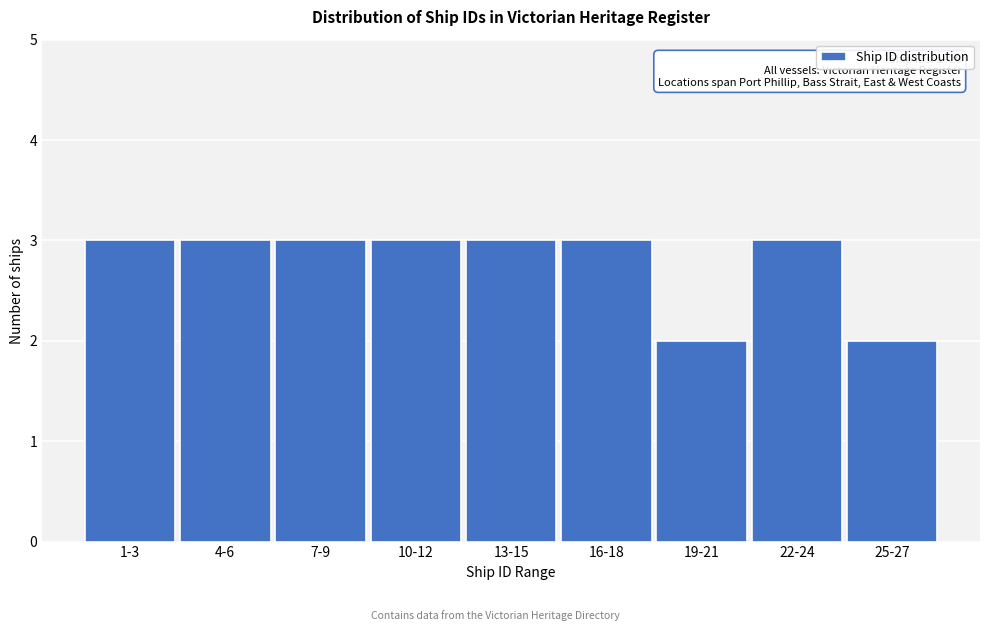

Reading right to left, list all the values displayed in this chart.

25-27=2	22-24=3	19-21=2	16-18=3	13-15=3	10-12=3	7-9=3	4-6=3	1-3=3